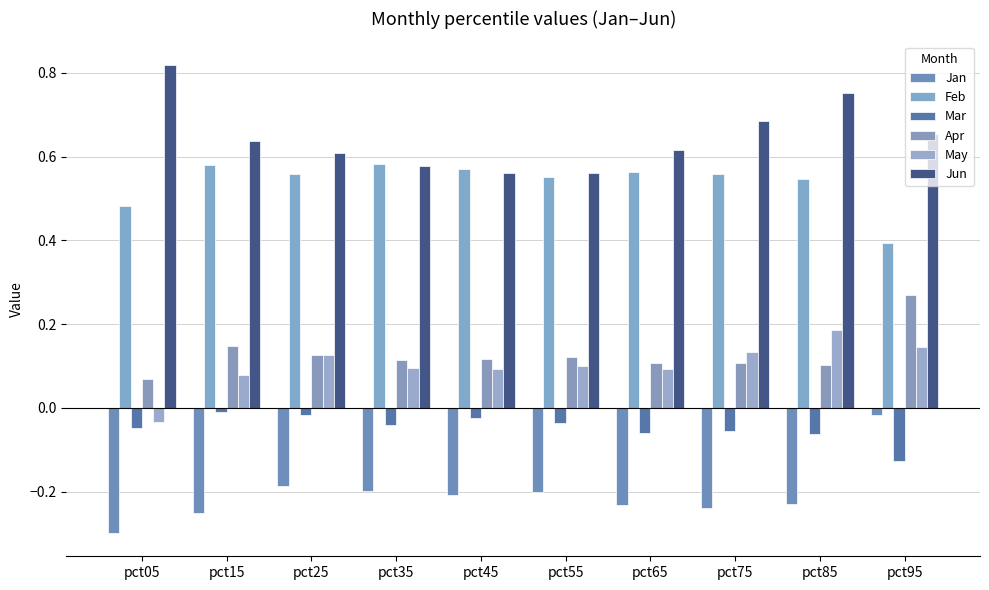

Which series has the largest range (max minus min)?

Jan